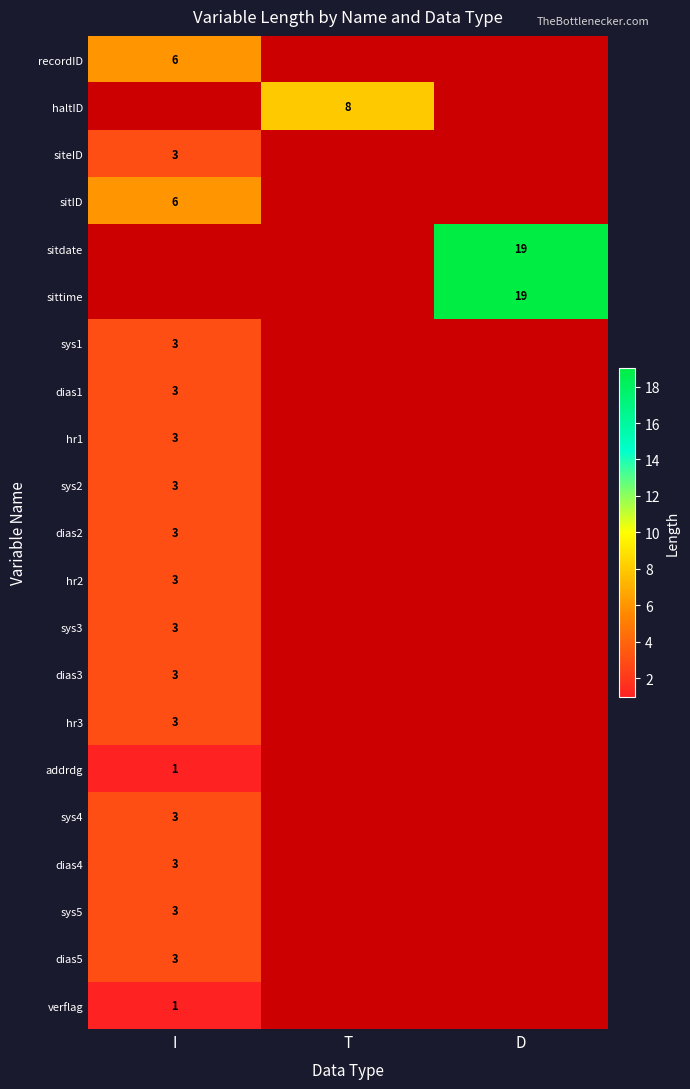

True or false: sittime has a value of 19 at D.

True